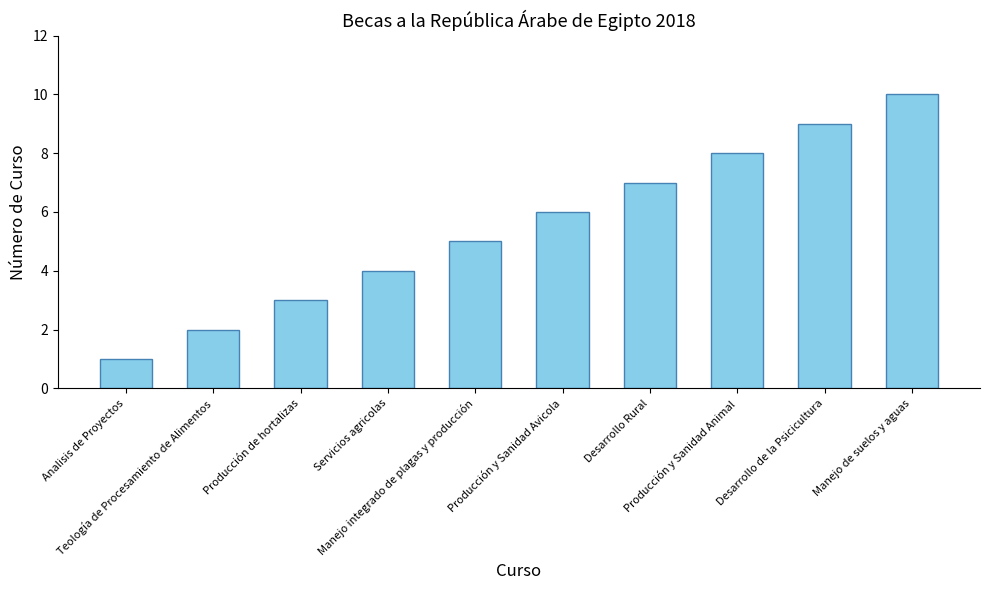

The value at Teología de Procesamiento de Alimentos is 3. True or false?

False